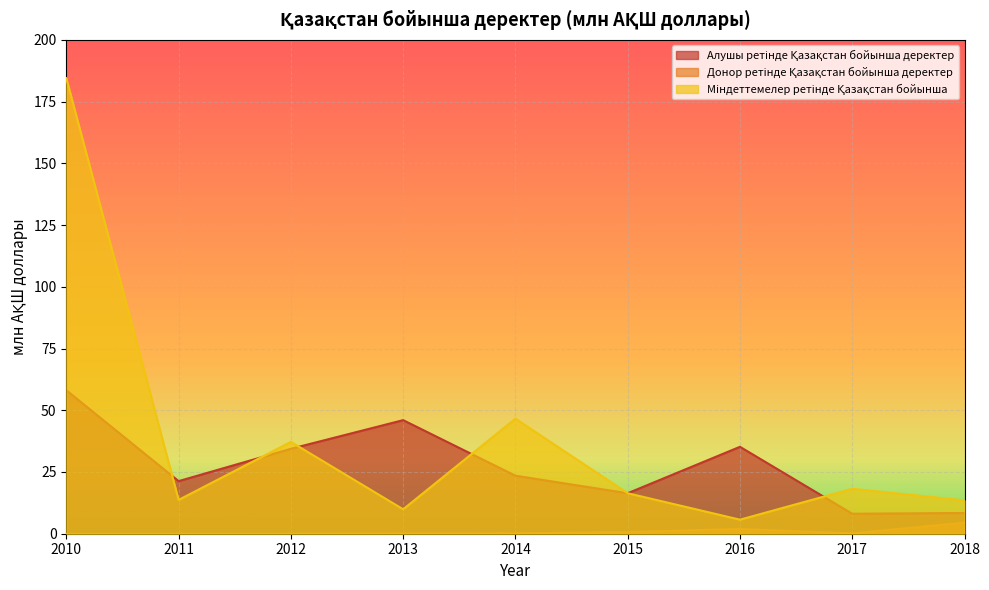

Rank the series at 2017 from lowest to highest value.

Донор ретінде Қазақстан бойынша деректер, Алушы ретінде Қазақстан бойынша деректер, Мiндеттемелер ретінде Қазақстан бойынша